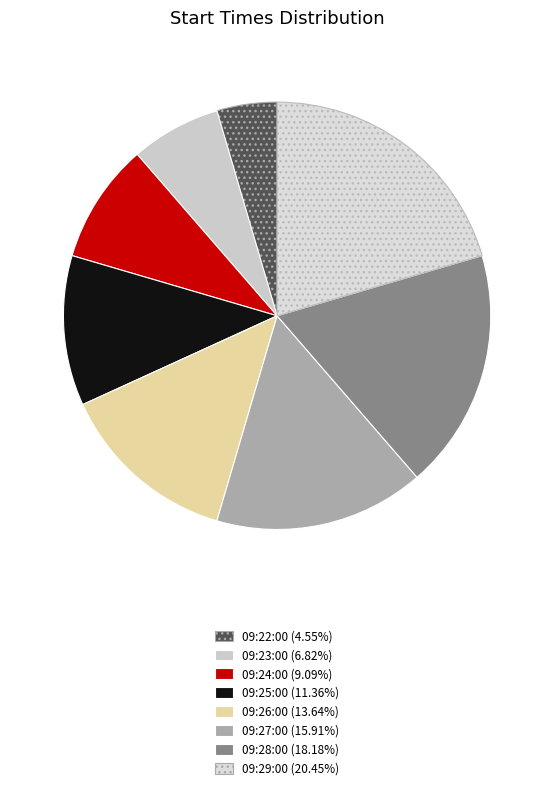

Is there any slice that represents more than half of the pie?

No